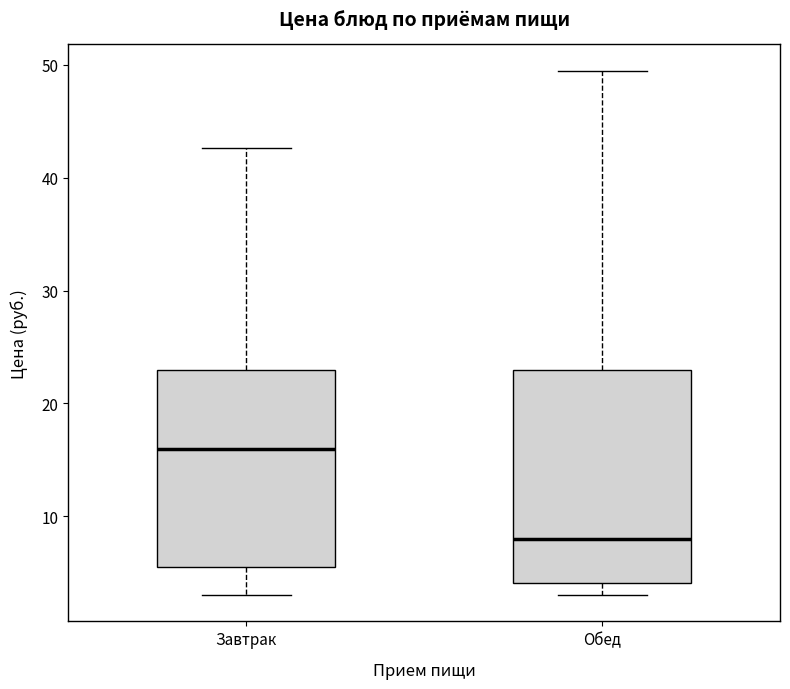

Which box's median line is the lowest?

Обед